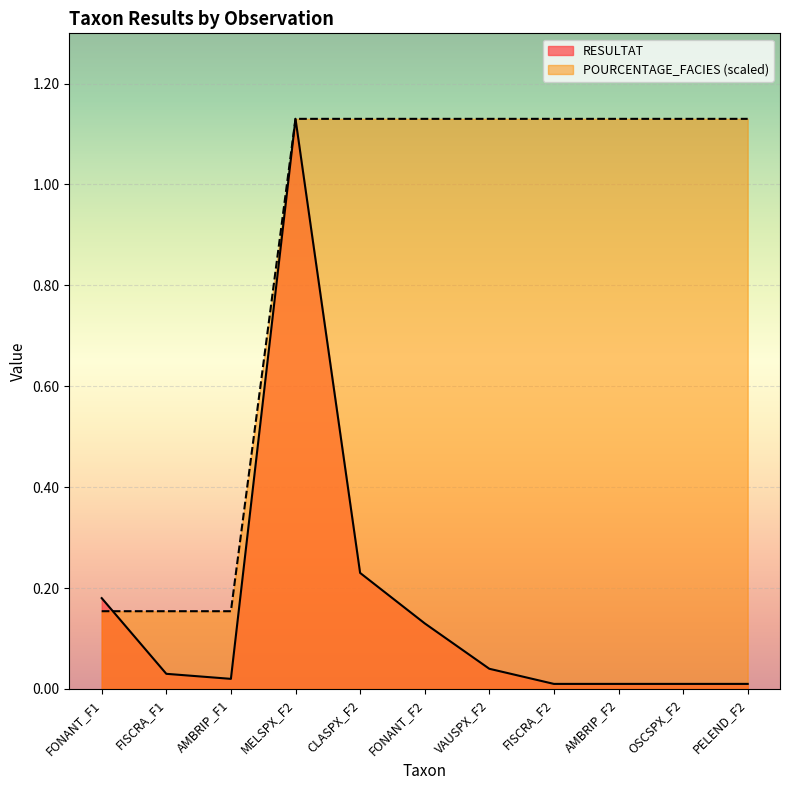

Which series has the largest total across all categories?

POURCENTAGE_FACIES (scaled)